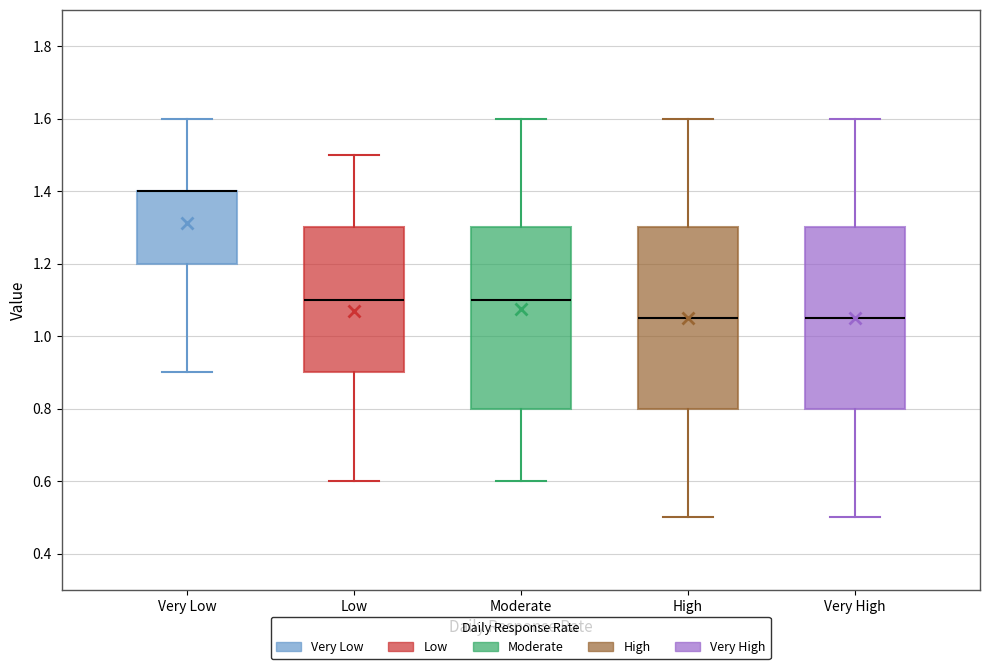

Reading left to right, transcribe this box plot: for each box, give where its median line is, the range the box spans, and where its two whiskers end, as read against the y-axis. The values are not printed on the chart, so give them approximately, as read against the axis.

Very Low: median 1.40 (drawn on the box's upper edge), box 1.20 to 1.40, whiskers 0.90 to 1.60
Low: median 1.10, box 0.90 to 1.30, whiskers 0.60 to 1.50
Moderate: median 1.10, box 0.80 to 1.30, whiskers 0.60 to 1.60
High: median 1.06, box 0.80 to 1.30, whiskers 0.50 to 1.60
Very High: median 1.06, box 0.80 to 1.30, whiskers 0.50 to 1.60